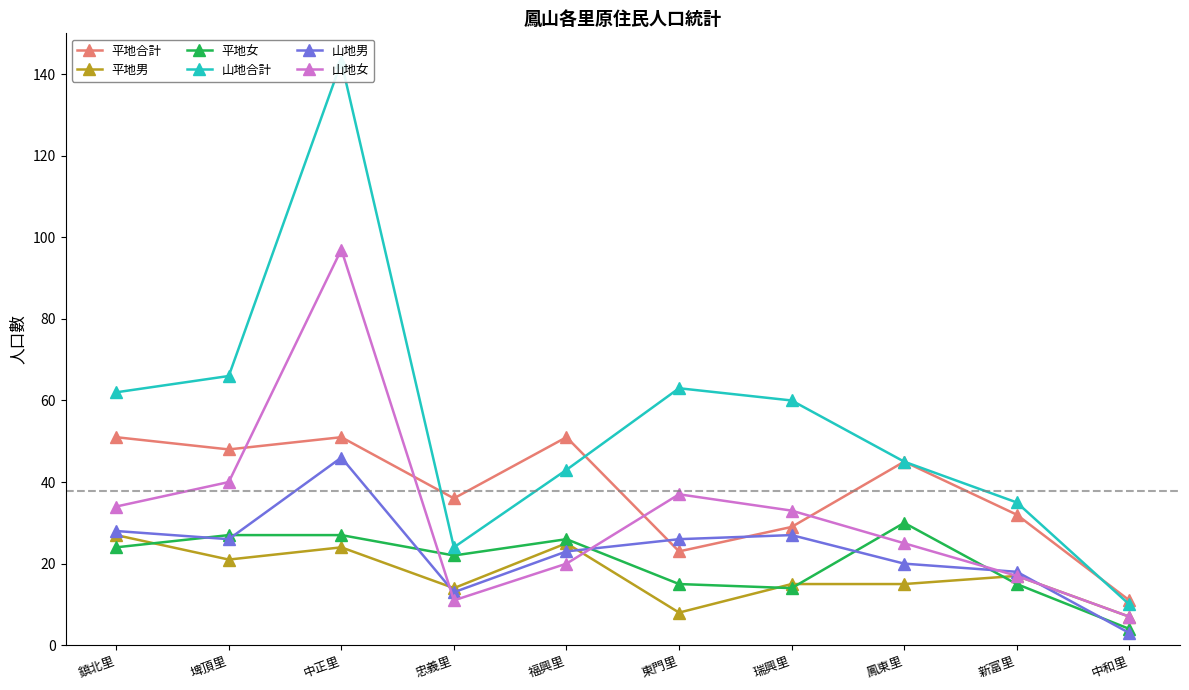

What is the difference between the maximum and minimum values in the 平地男 series?

20